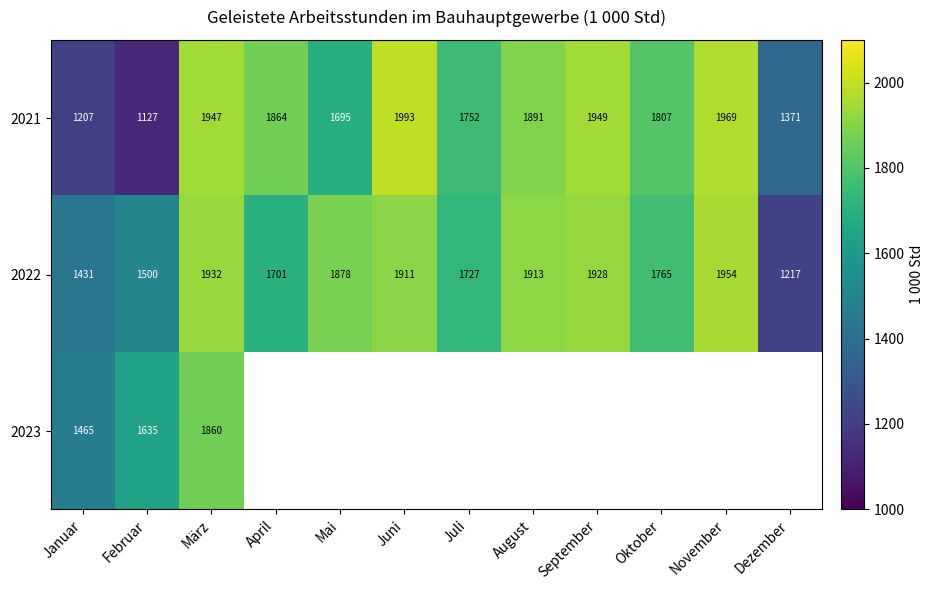

The 2022 series shows 1954 at November. True or false?

True